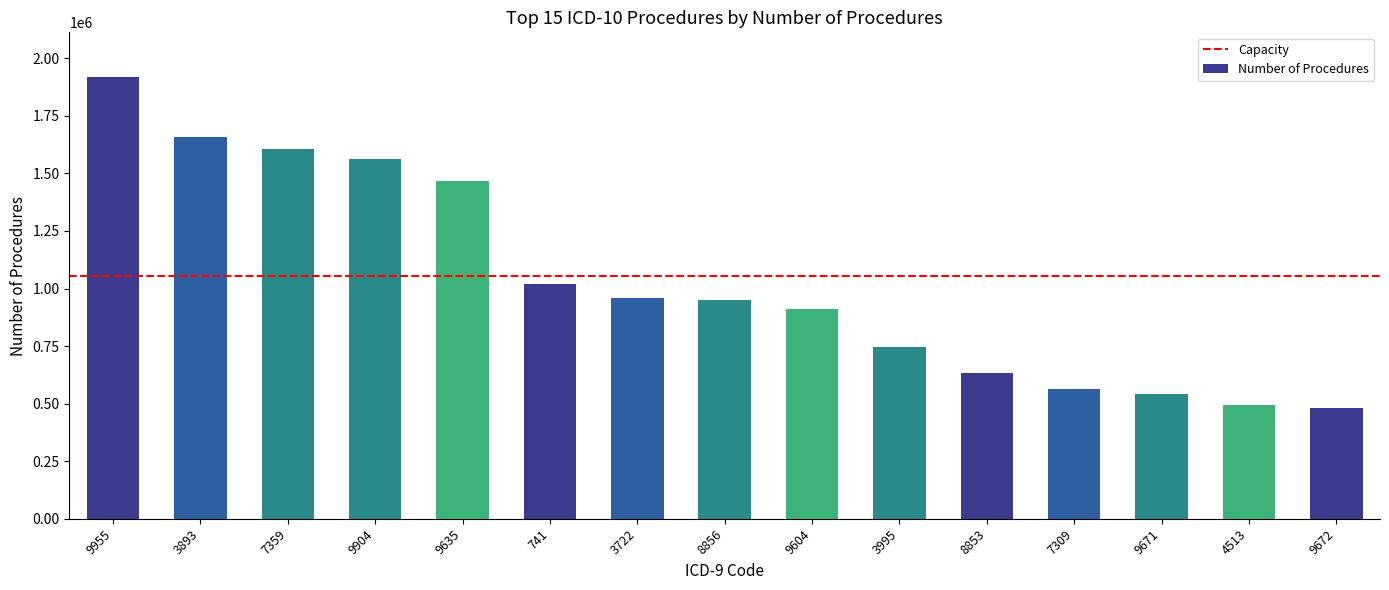

What is the change in value from 9955 to 3722?

-960714